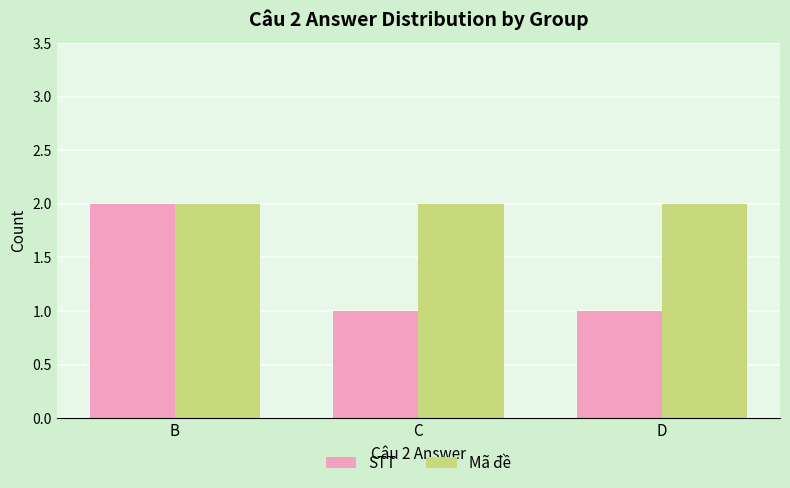

What is the total value across all series at B?

4